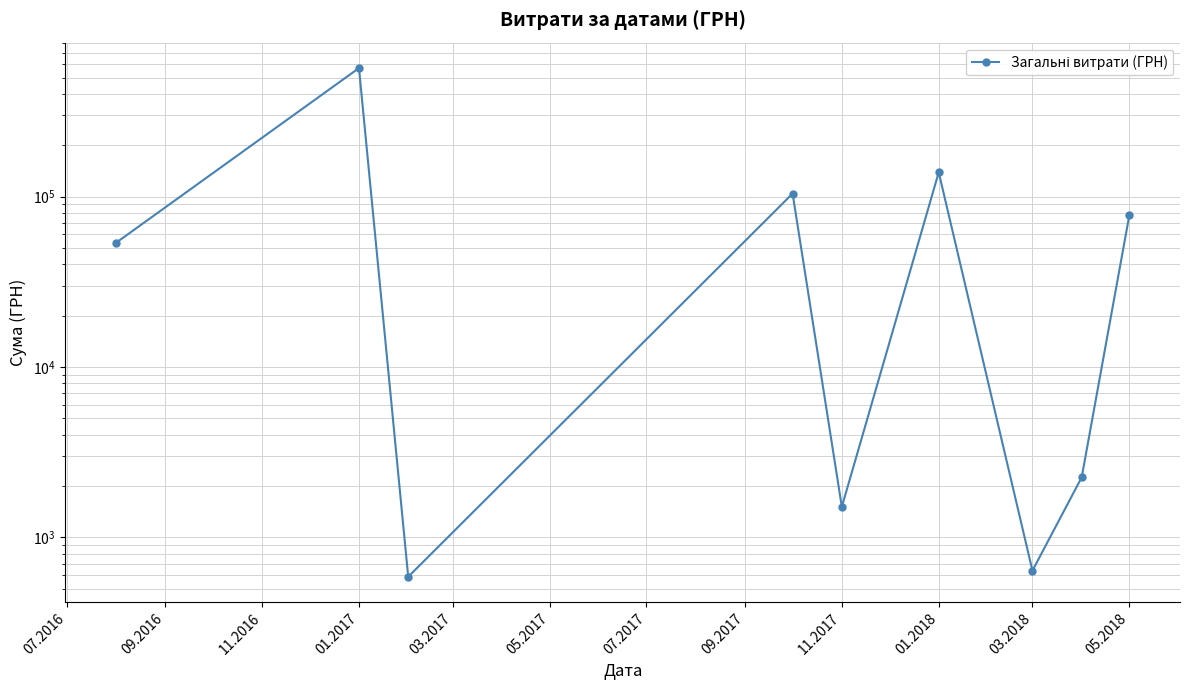

How many lines are shown in the chart?

1